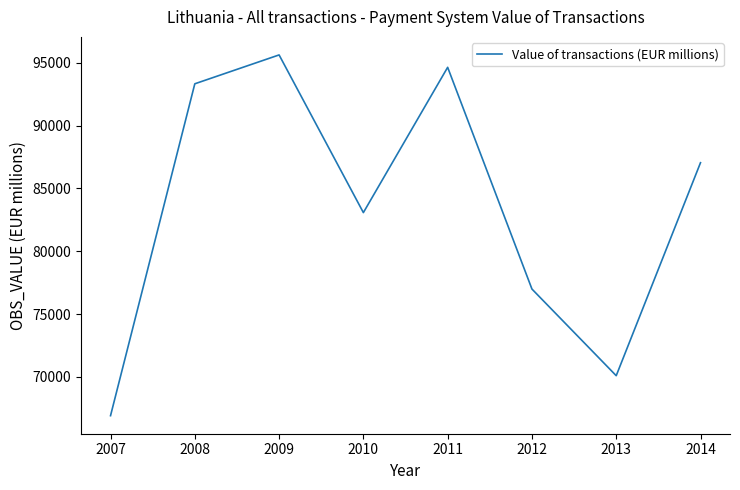

What is the average value?

83465.3